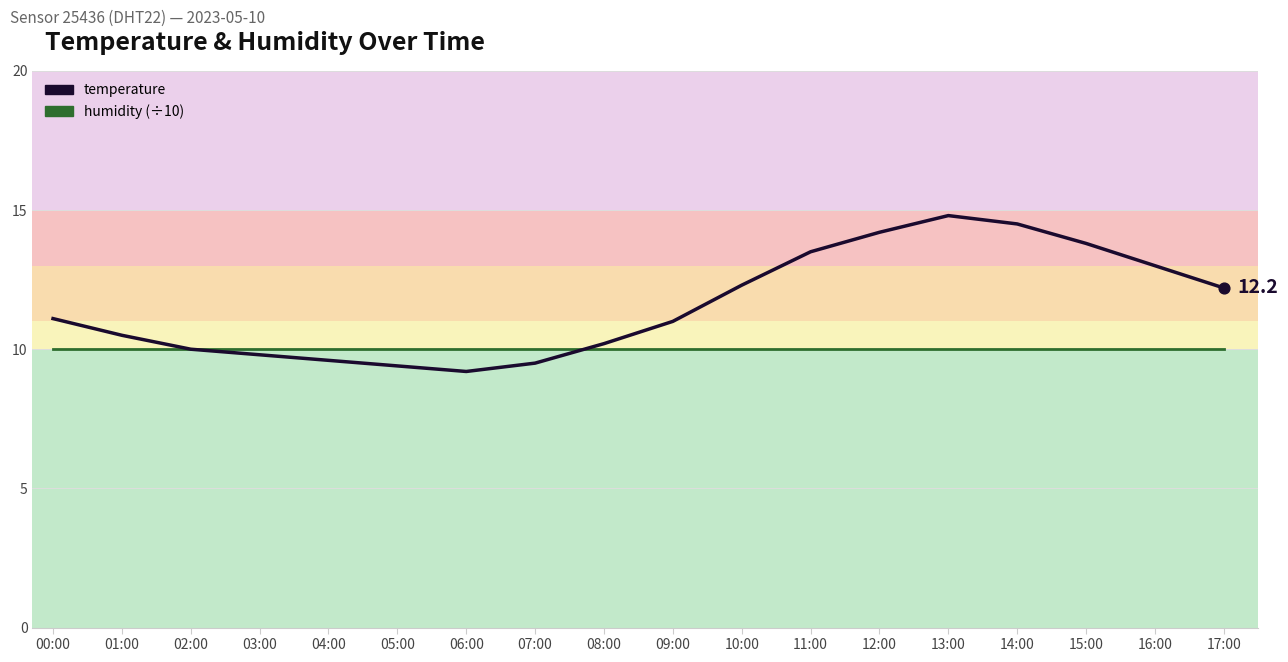

Which series reaches the minimum Y coordinate?

temperature